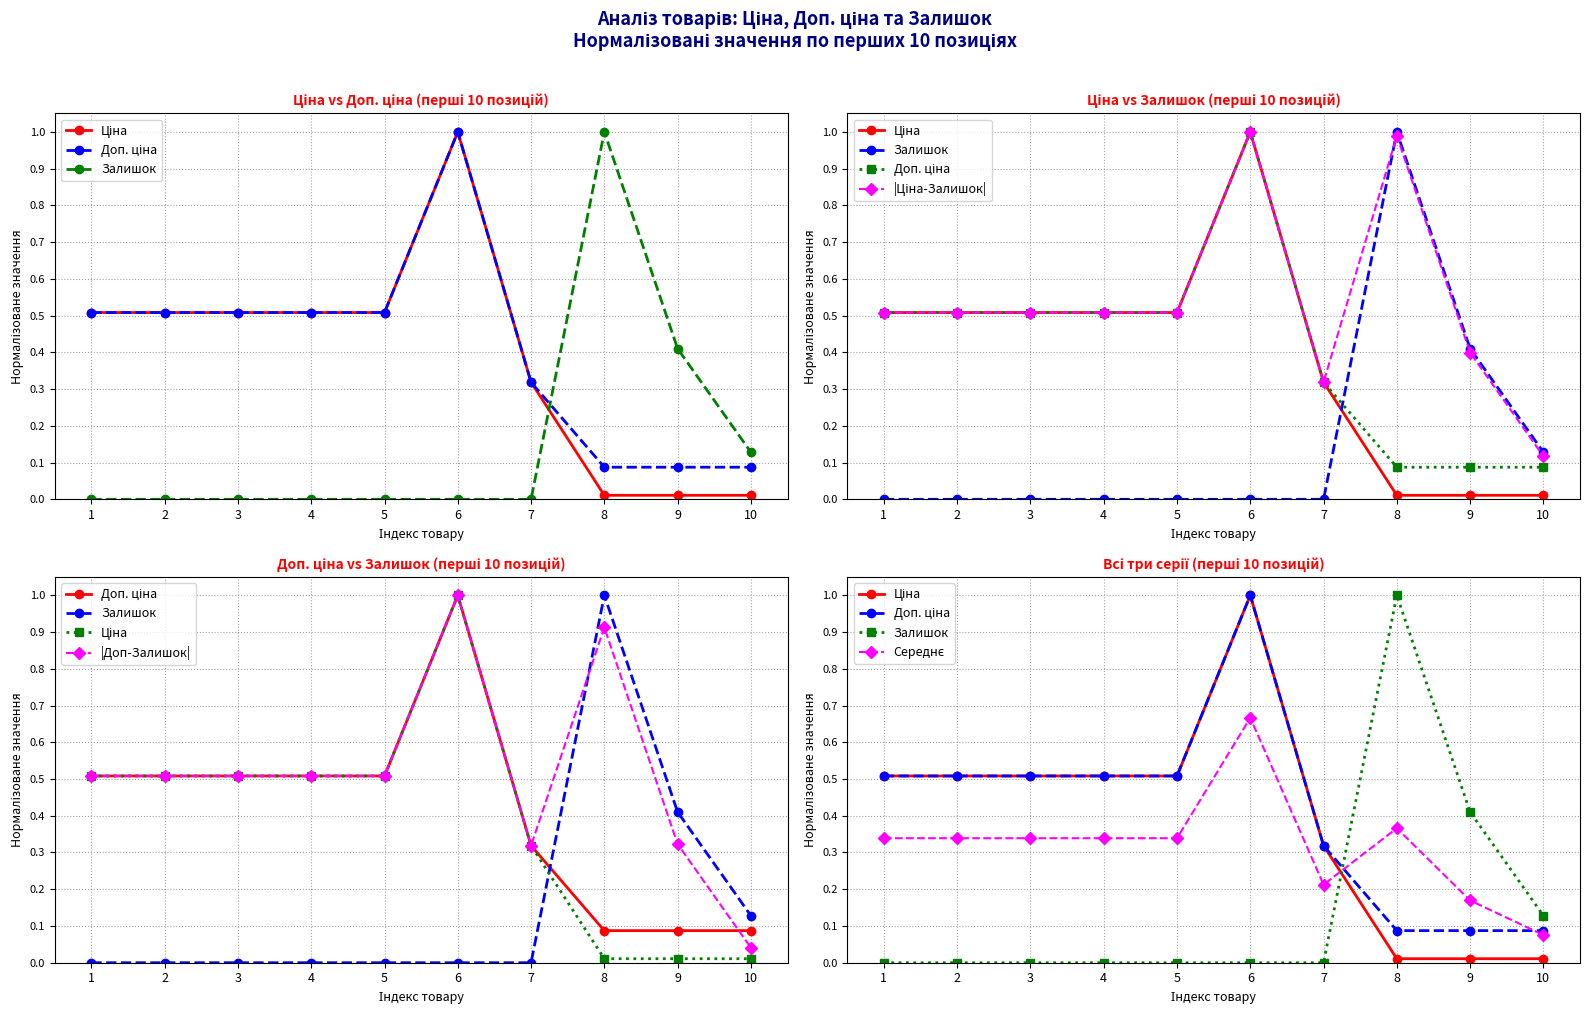

Is it true that Ціна equals 0.0 at 10?

False